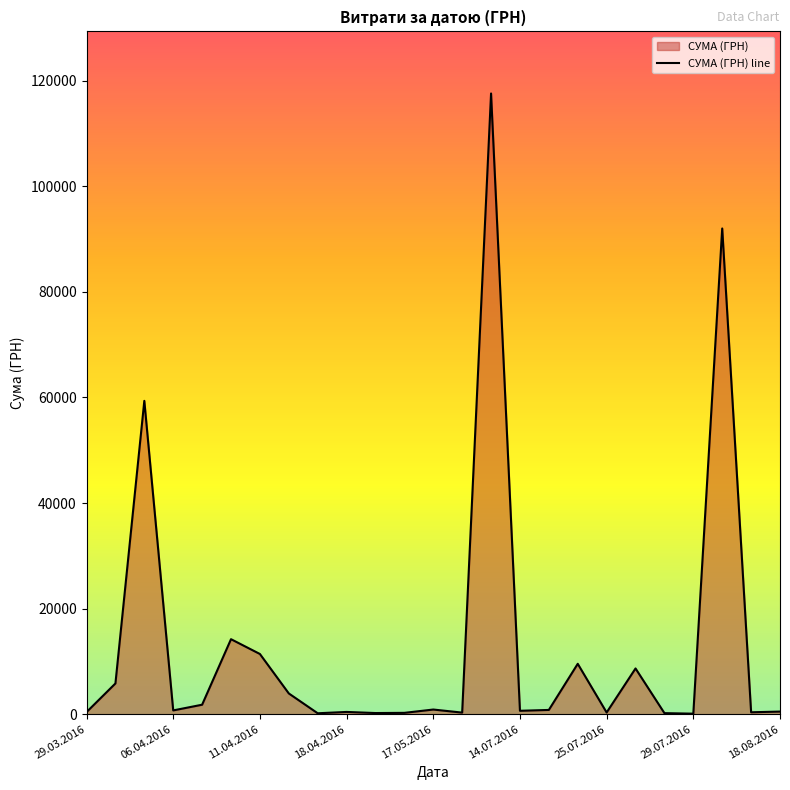

What is the maximum value shown in the chart?

117568.8